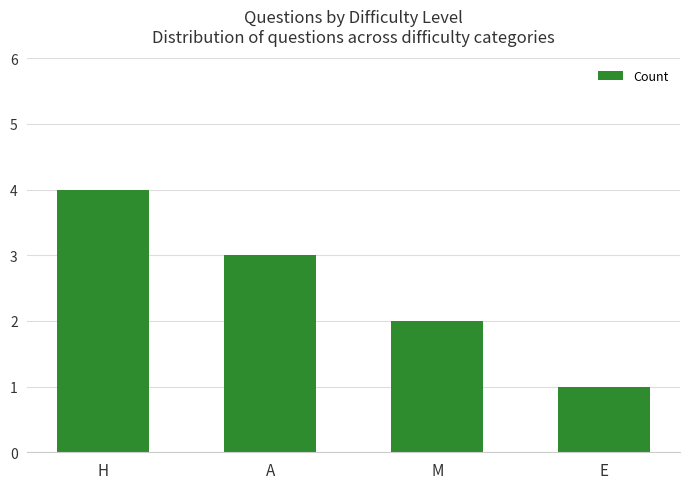

What position from the right is A?

3